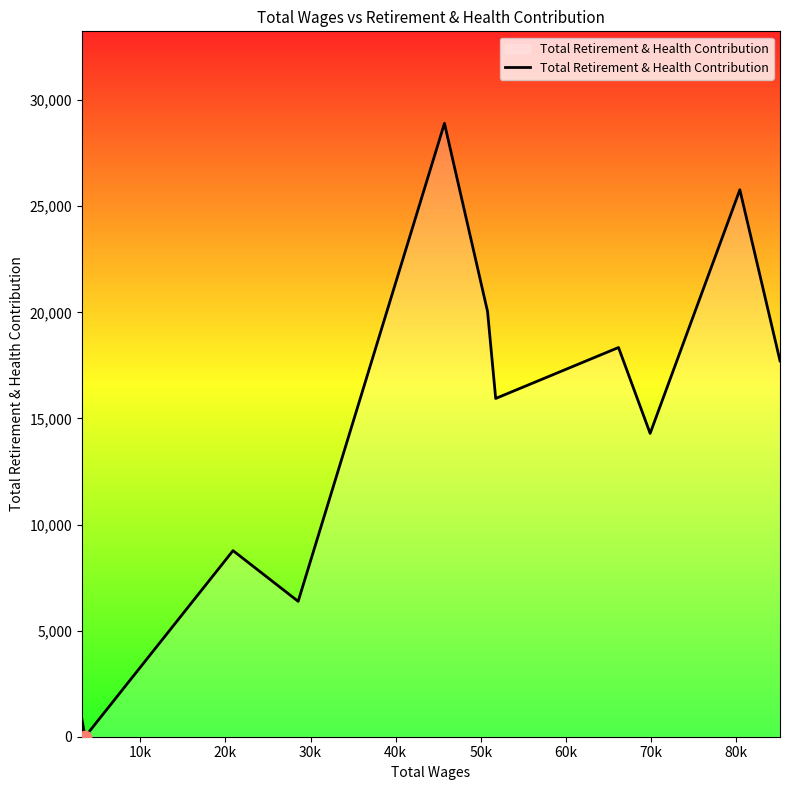

What is the difference between the maximum and minimum values?

28907